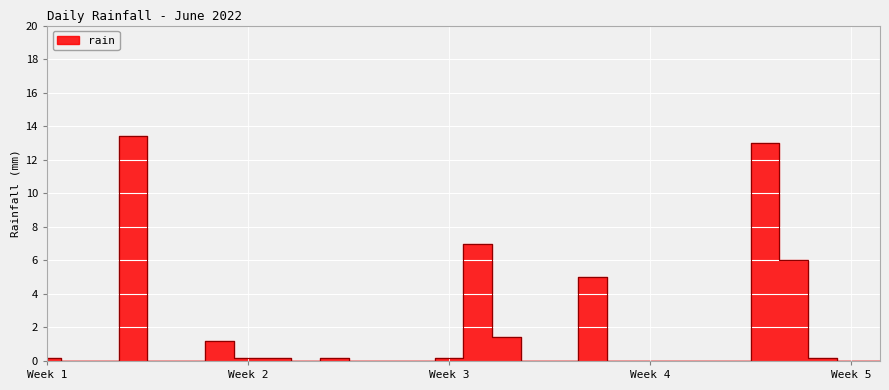

The chart shows a value of 4.2 at 2022-06-27. True or false?

False